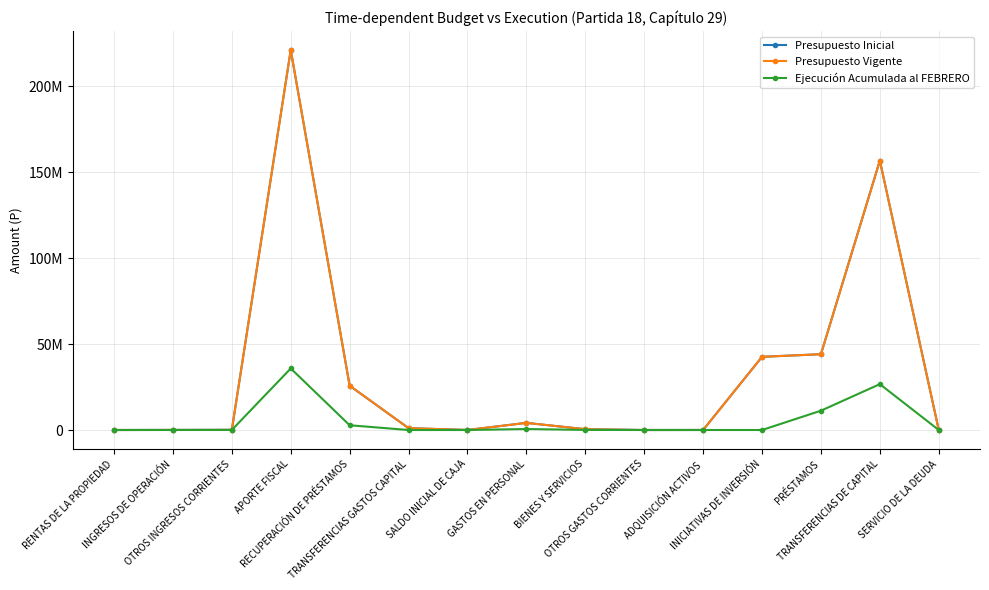

What is the greatest value displayed?

221161404